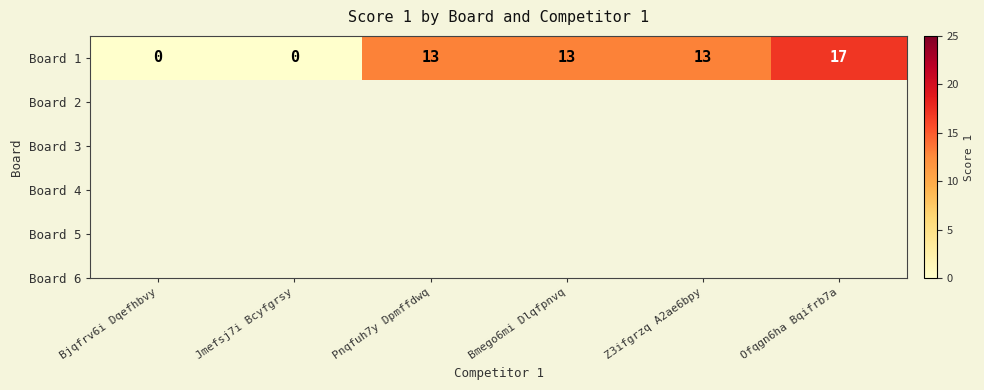

Is it true that the value at Bjqfrv6i Dqefhbvy is 5?

False